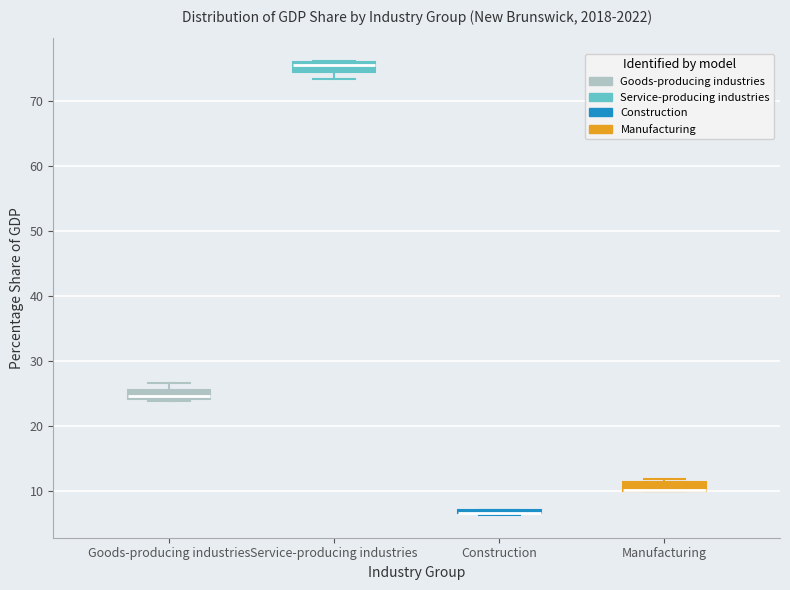

Where does the lower whisker of the box for Service-producing industries end on the y-axis? The values are not printed on the chart, so give them approximately, as read against the axis.

73